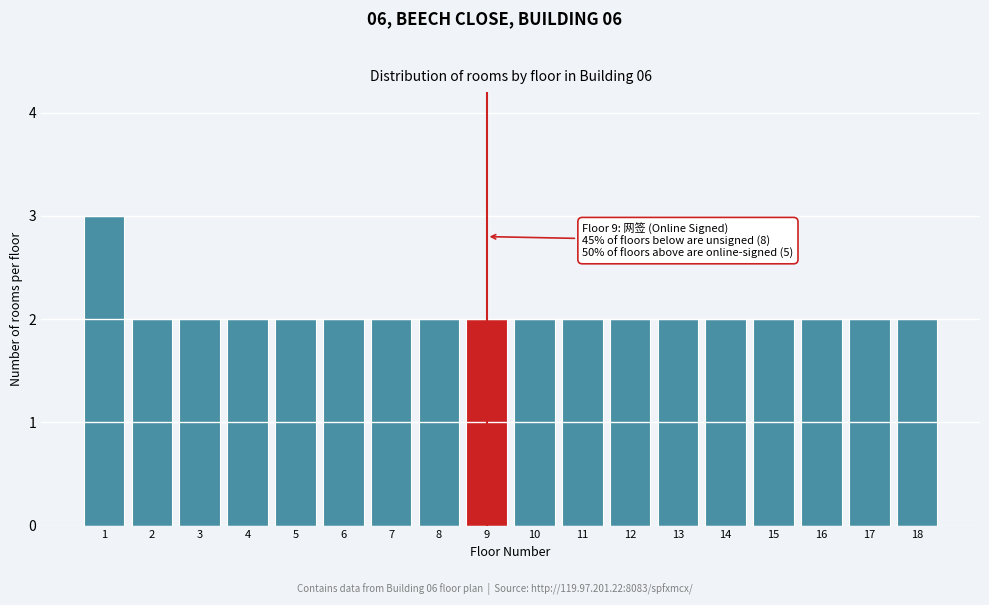

Reading left to right, what are all the values shown in this chart?

3	2	2	2	2	2	2	2	2	2	2	2	2	2	2	2	2	2